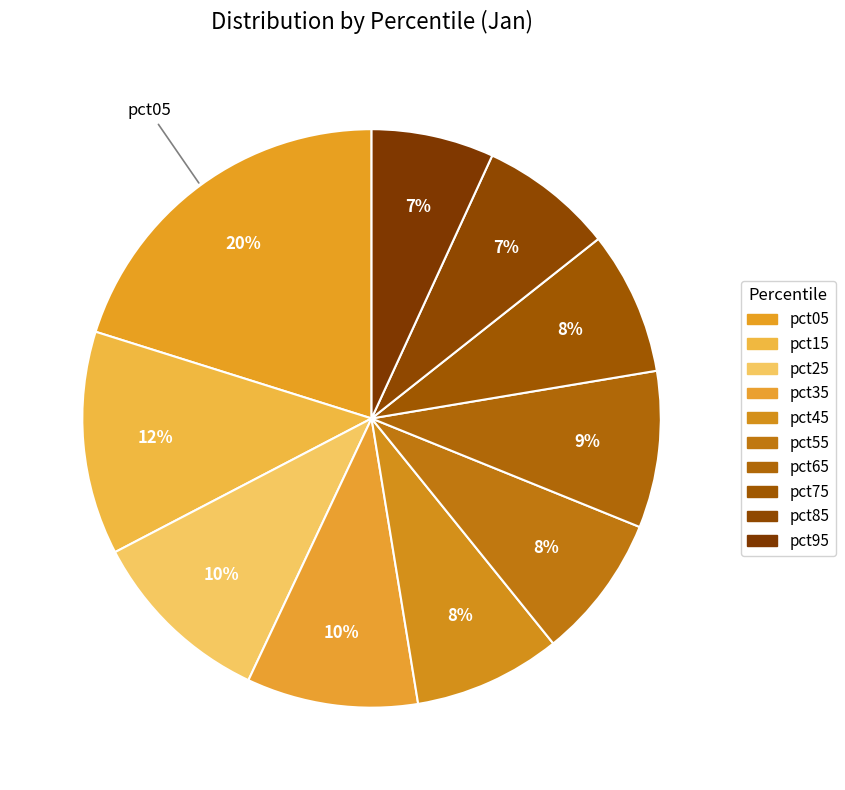

What portion of the pie excludes pct35?

90.4%